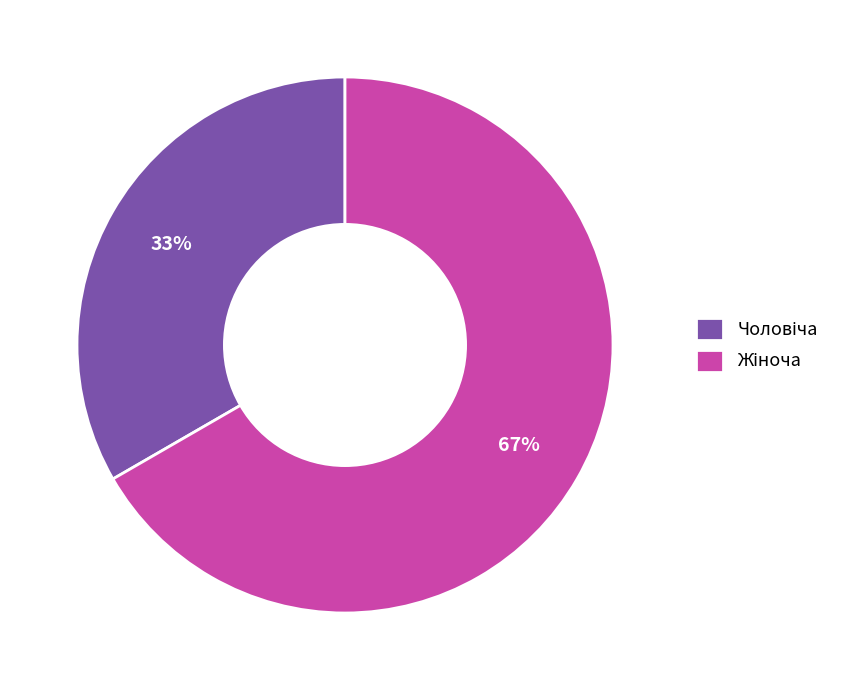

Is there any slice that represents more than half of the pie?

Yes